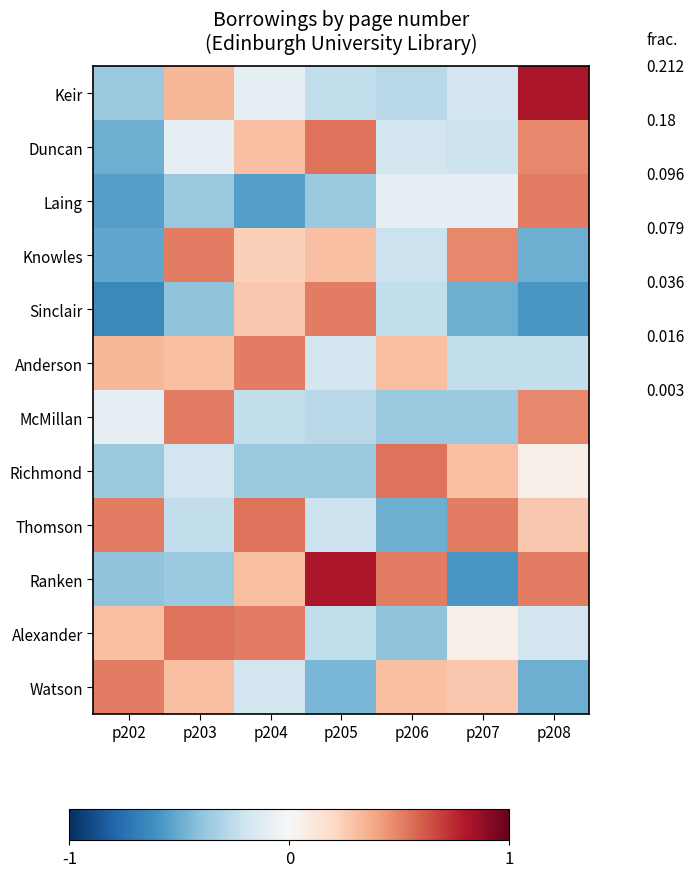

The value of McMillan at p208 is 0.8. True or false?

False